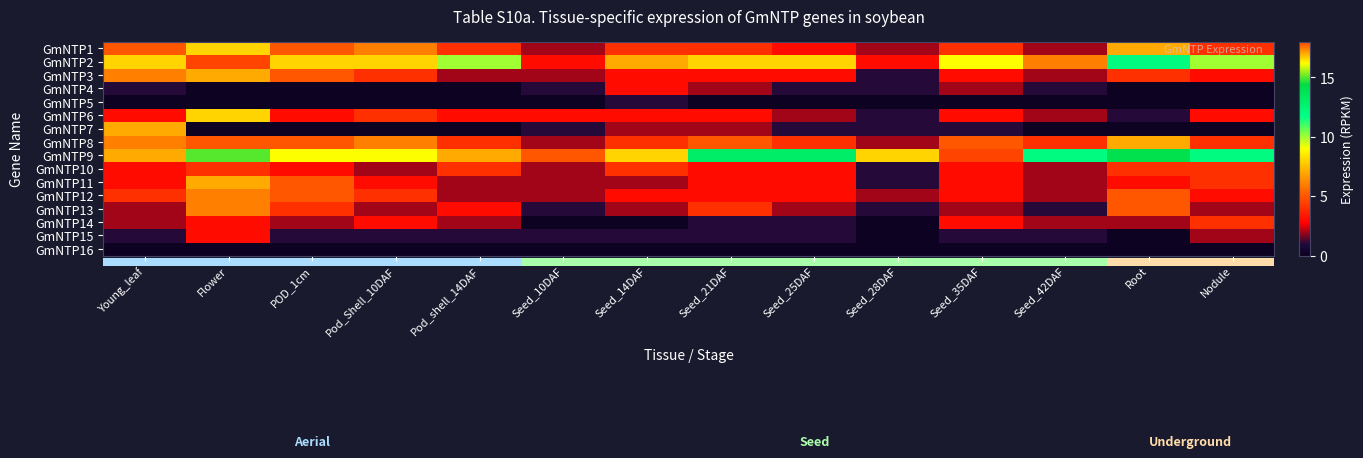

Which label corresponds to the smallest value in the chart?

Flower